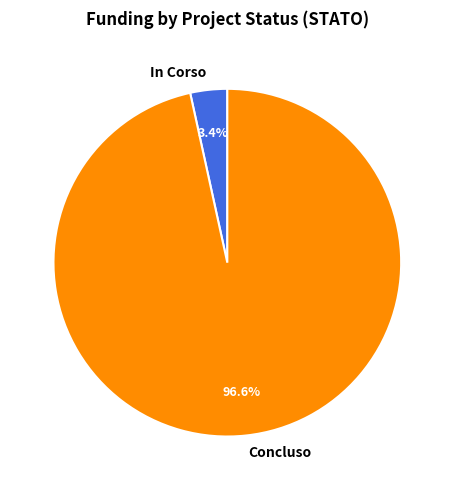

Which slice represents more than half of the pie?

Concluso